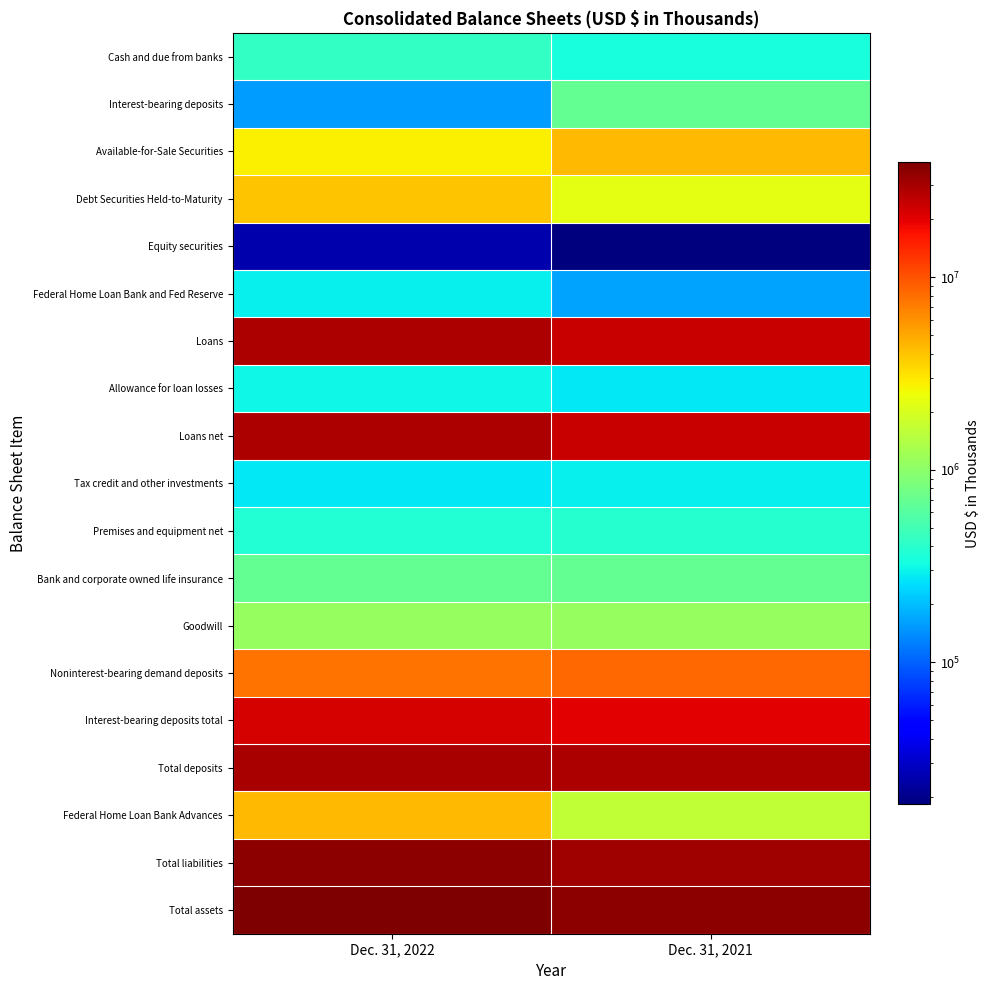

Reading right to left, what are all the values shown in this chart?

Cash and due from banks: Dec. 31, 2021=343831	Dec. 31, 2022=436952
Interest-bearing deposits: Dec. 31, 2021=681684	Dec. 31, 2022=156693
Available-for-Sale Securities: Dec. 31, 2021=4332015	Dec. 31, 2022=2742025
Debt Securities Held-to-Maturity: Dec. 31, 2021=2238947	Dec. 31, 2022=3960398
Equity securities: Dec. 31, 2021=18352	Dec. 31, 2022=25216
Federal Home Loan Bank and Fed Reserve: Dec. 31, 2021=168281	Dec. 31, 2022=295496
Loans: Dec. 31, 2021=24224949	Dec. 31, 2022=28799569
Allowance for loan losses: Dec. 31, 2021=280015	Dec. 31, 2022=312720
Loans net: Dec. 31, 2021=23944934	Dec. 31, 2022=28486849
Tax credit and other investments: Dec. 31, 2021=293733	Dec. 31, 2022=276773
Premises and equipment net: Dec. 31, 2021=385173	Dec. 31, 2022=376906
Bank and corporate owned life insurance: Dec. 31, 2021=680021	Dec. 31, 2022=676530
Goodwill: Dec. 31, 2021=1104992	Dec. 31, 2022=1104992
Noninterest-bearing demand deposits: Dec. 31, 2021=8504077	Dec. 31, 2022=7760811
Interest-bearing deposits total: Dec. 31, 2021=19962353	Dec. 31, 2022=21875343
Total deposits: Dec. 31, 2021=28466430	Dec. 31, 2022=29636154
Federal Home Loan Bank Advances: Dec. 31, 2021=1621047	Dec. 31, 2022=4319861
Total liabilities: Dec. 31, 2021=31079399	Dec. 31, 2022=35390237
Total assets: Dec. 31, 2021=35104253	Dec. 31, 2022=39405727